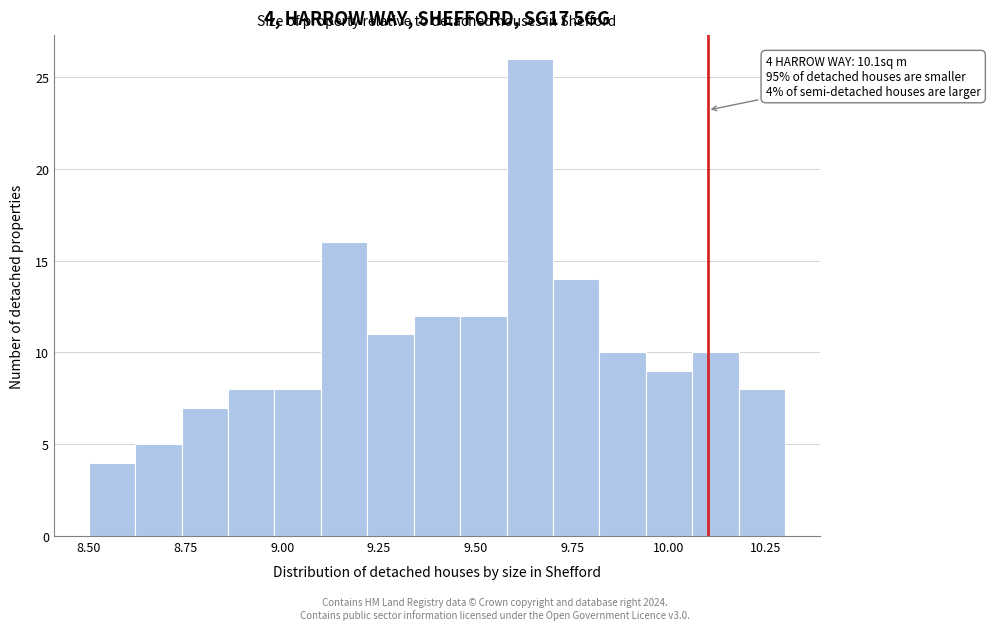

Read against the x-axis, roughly where is the centre of the tallest bar?

9.65